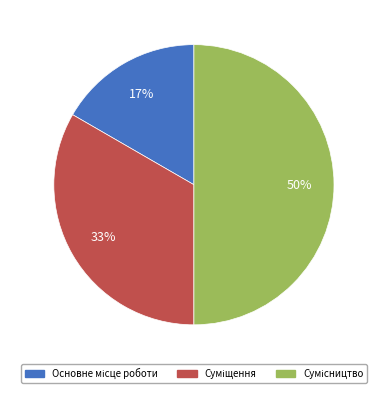

To the nearest percent, what is the difference between the largest and smallest slice percentages?

33%